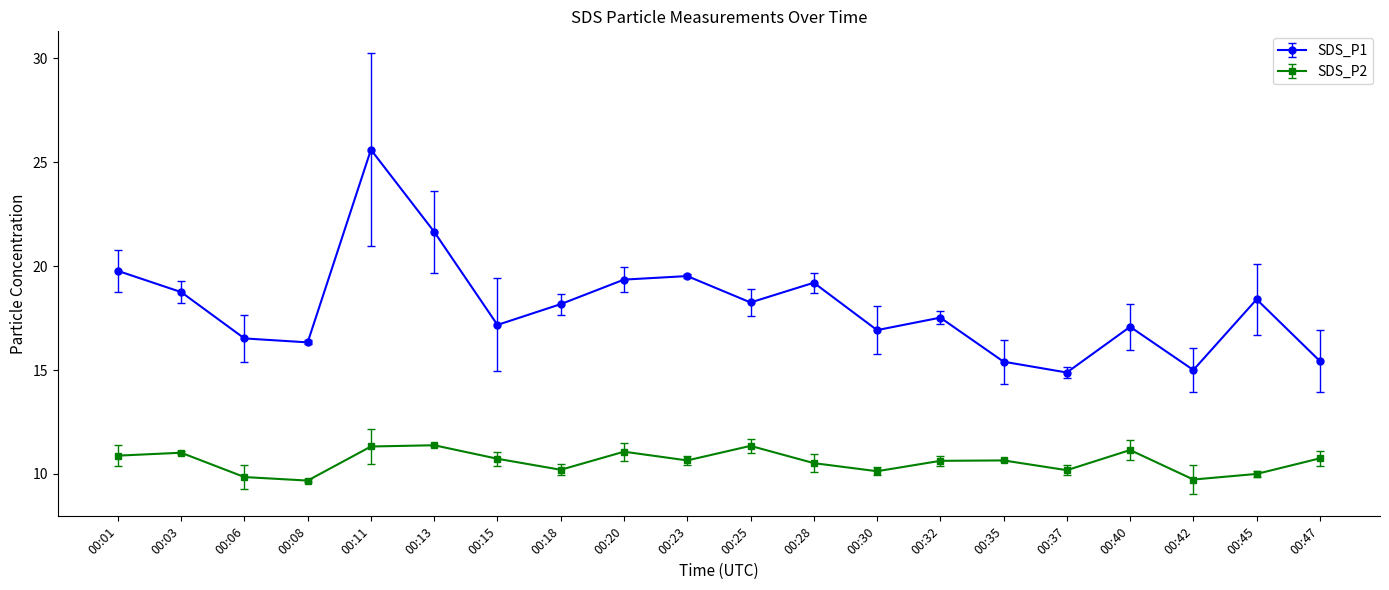

List the series in order of their peak value, highest first.

SDS_P1, SDS_P2